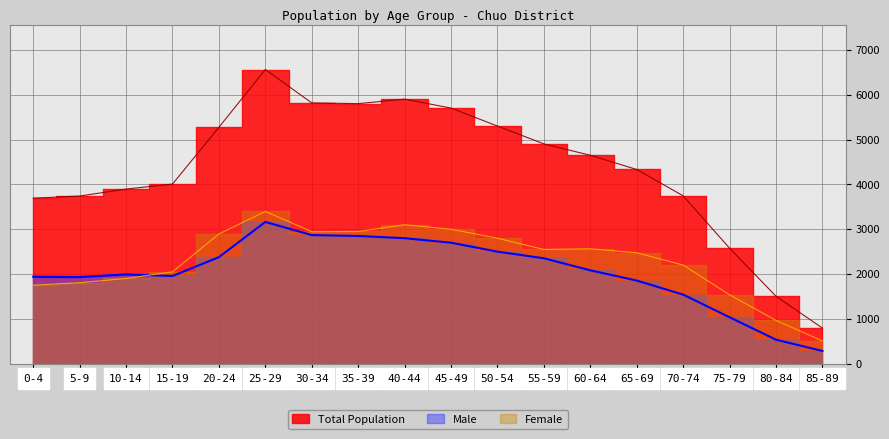

Is the value of Female at 15-19 greater than the value of Total at 35-39?

No